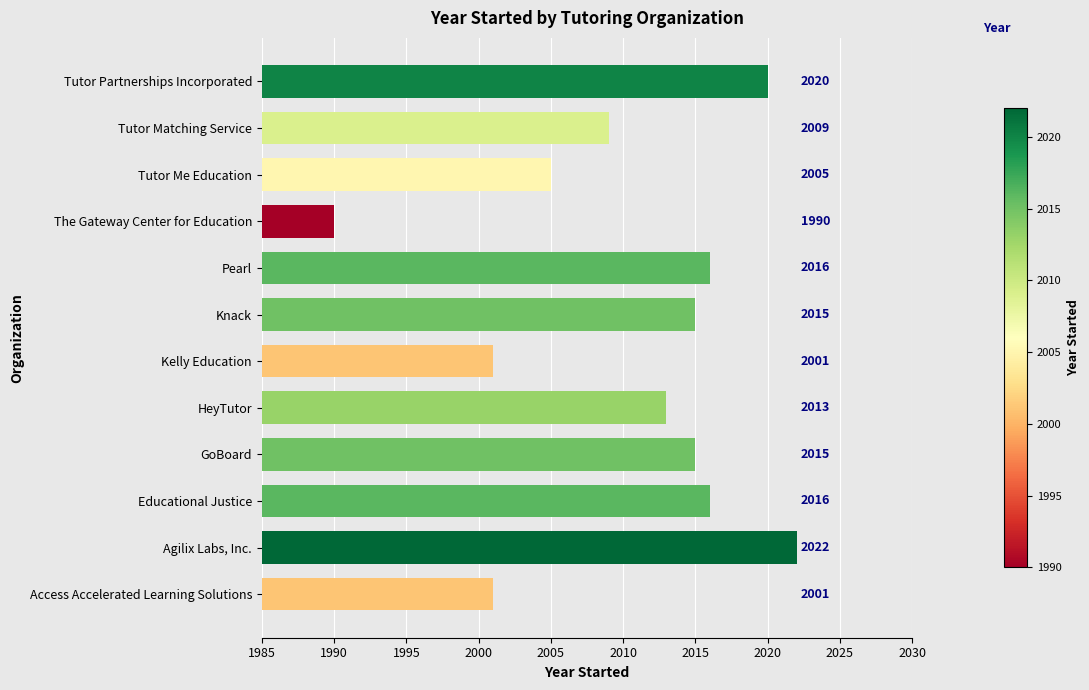

What is the difference between the second highest and minimum values?

30